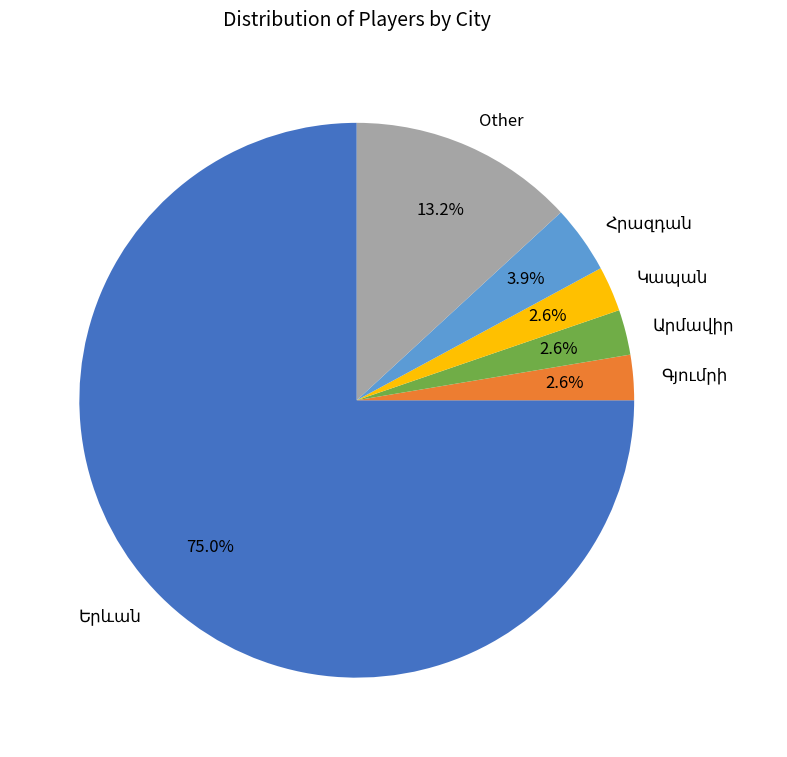

How much of the chart is everything except Other?

86.8%